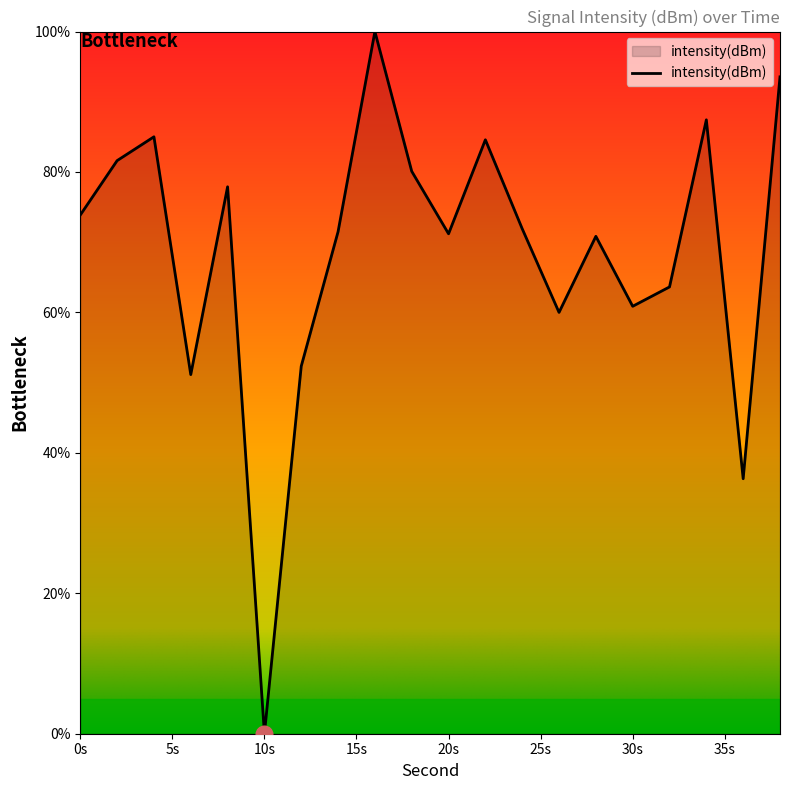

What is the difference between the maximum and minimum values?

100.0